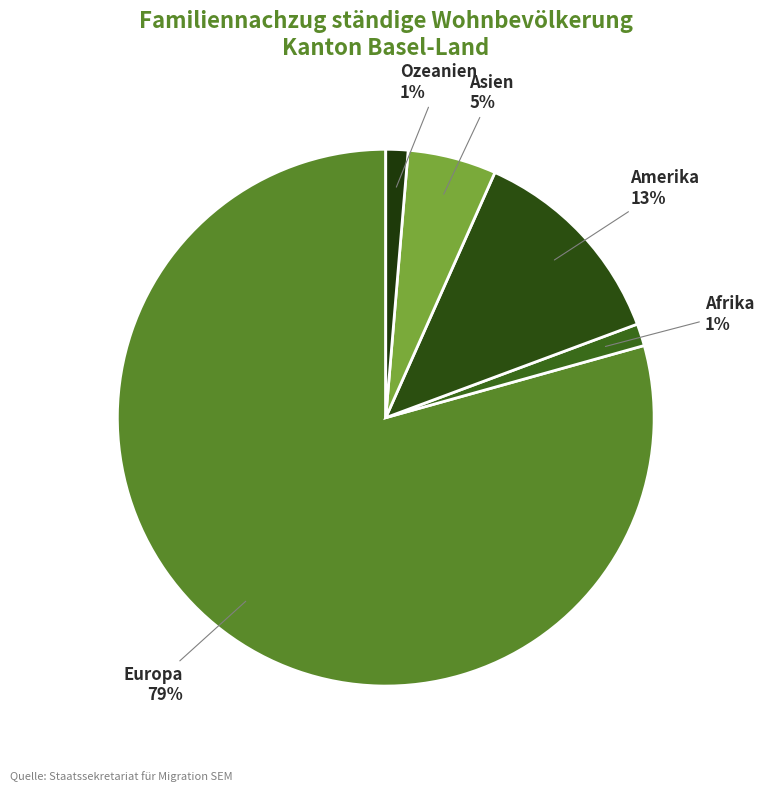

Is the sum of Asien and Ozeanien greater than half?

No